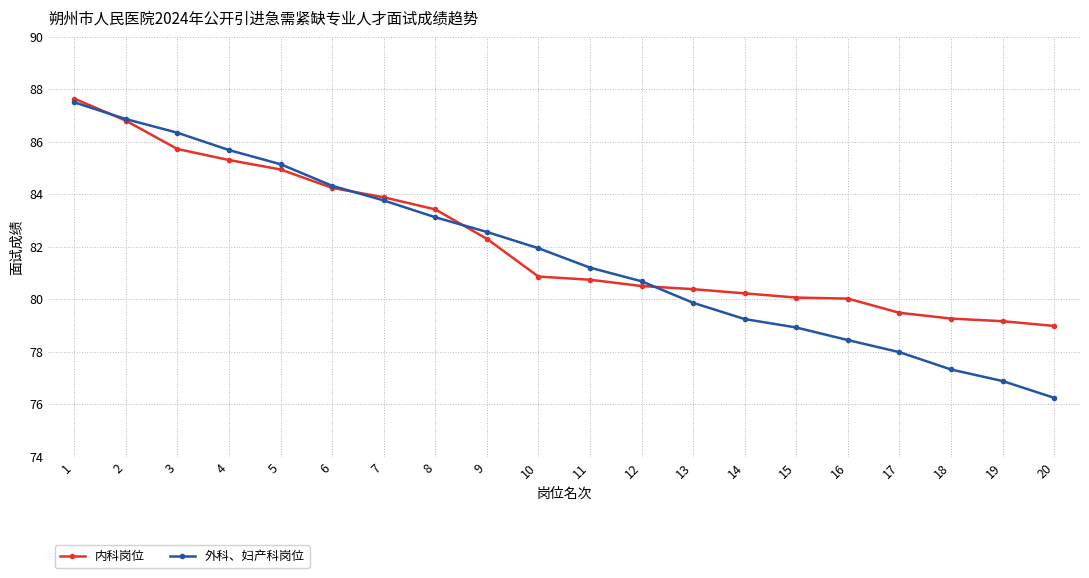

The 外科、妇产科岗位 series shows 110.1 at 10. True or false?

False